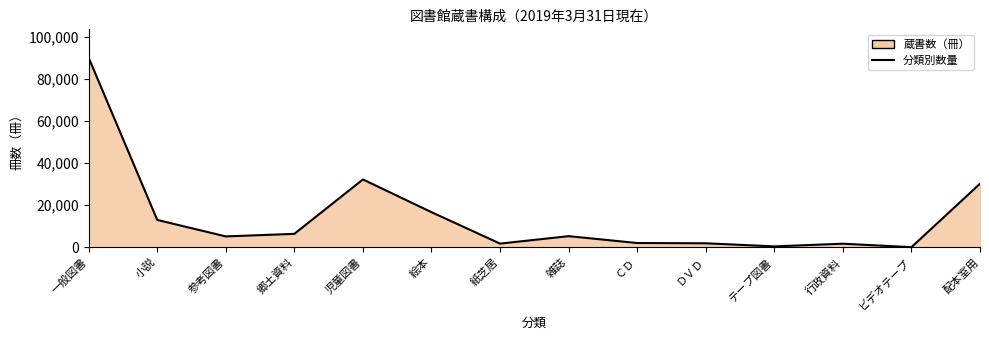

True or false: the data shows 5253 at 雑誌.

True